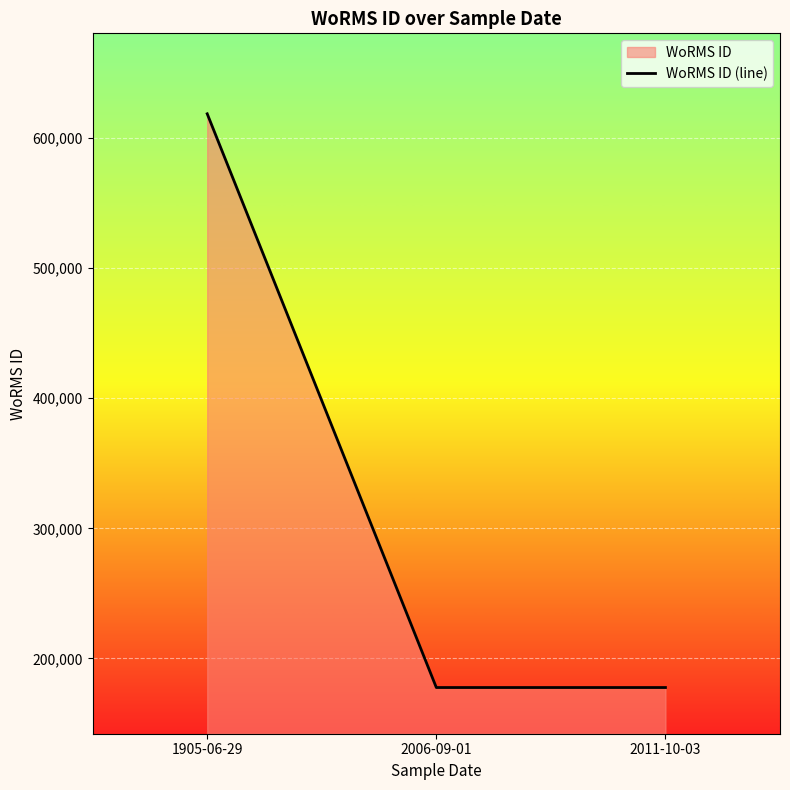

What is the difference between the maximum and second lowest values?

441146